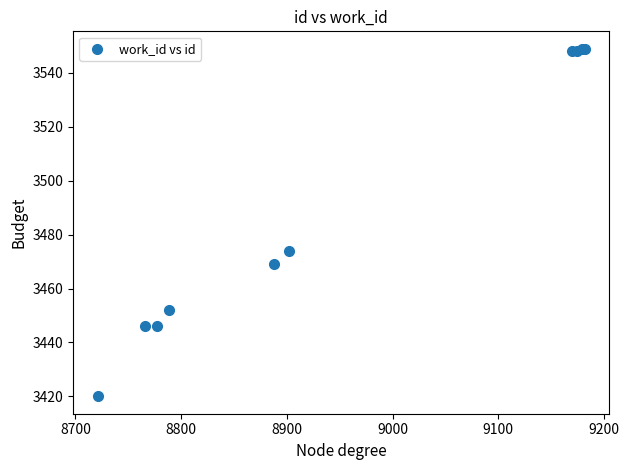

What Y value in the scatter plot is closest to 3484?

3474